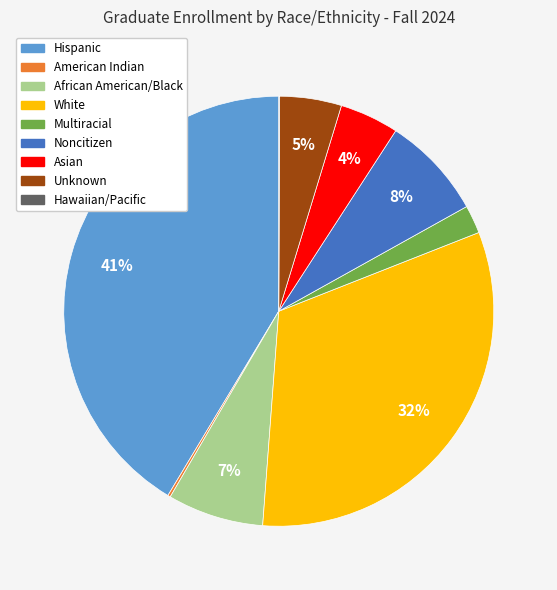

To the nearest percent, what is the combined percentage of White and African American/Black?

39%